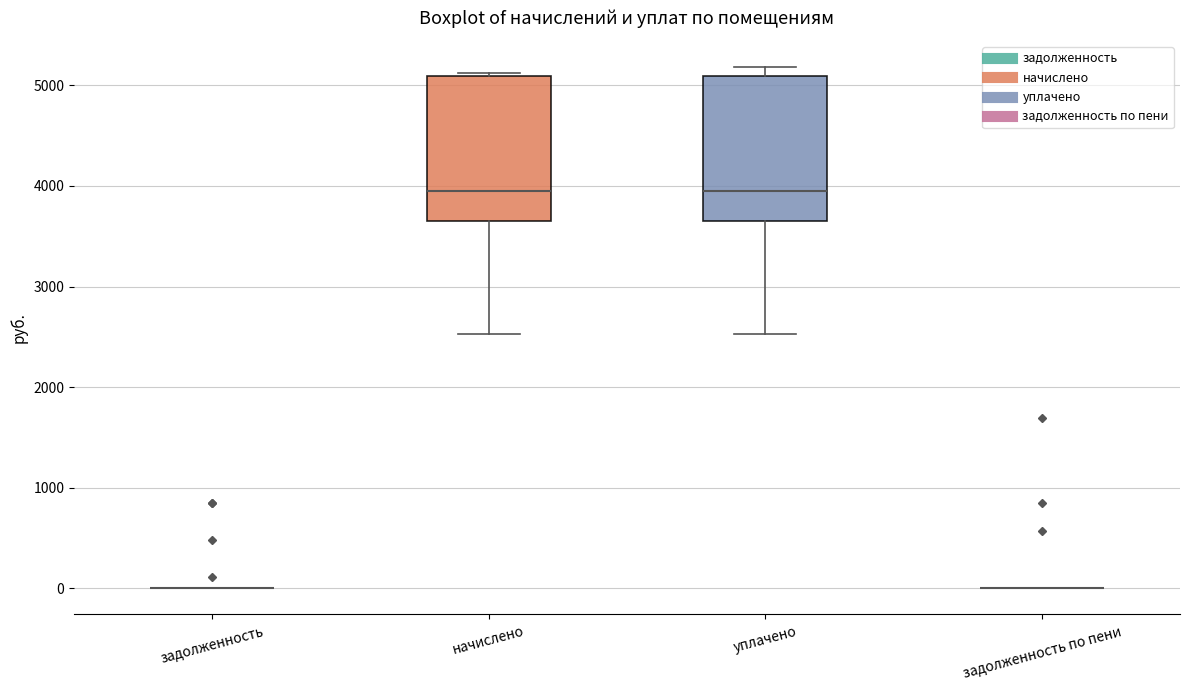

Reading left to right, transcribe this box plot: for each box, give where its median line is, the range the box spans, and where its two whiskers end, as read against the y-axis. The values are not printed on the chart, so give them approximately, as read against the axis.

задолженность: box collapsed to a line at 0, whiskers 0 to 0
начислено: median 4000, box 3700 to 5100, whiskers 2500 to 5100
уплачено: median 4000, box 3700 to 5100, whiskers 2500 to 5200
задолженность по пени: box collapsed to a line at 0, whiskers 0 to 0